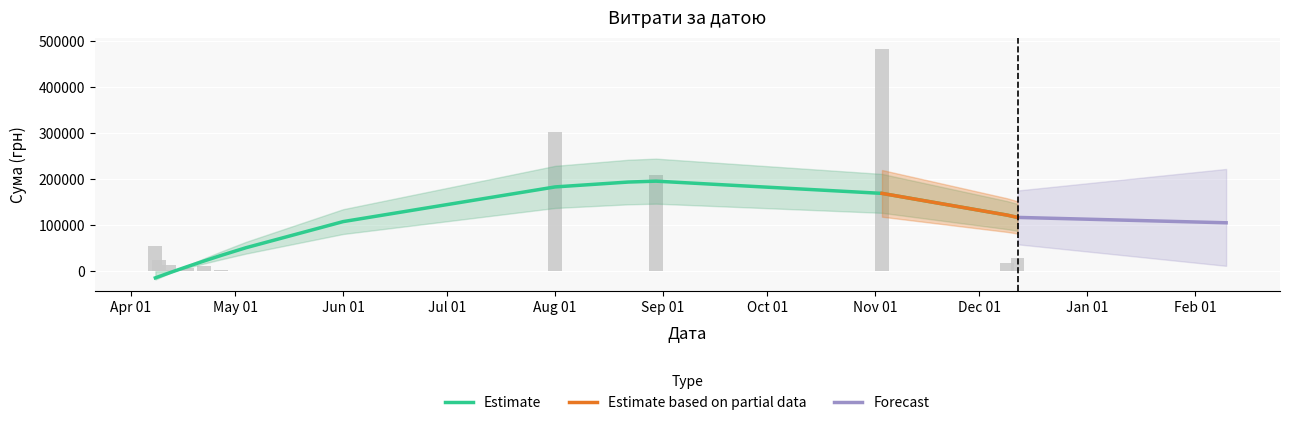

What is the difference between the values at 11 and 6?

296037.5